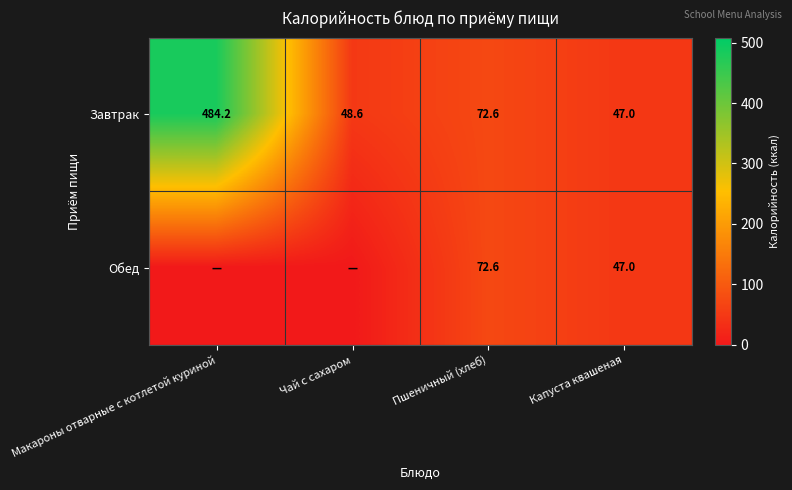

Where is Завтрак nearest to the value 265?

Пшеничный (хлеб)